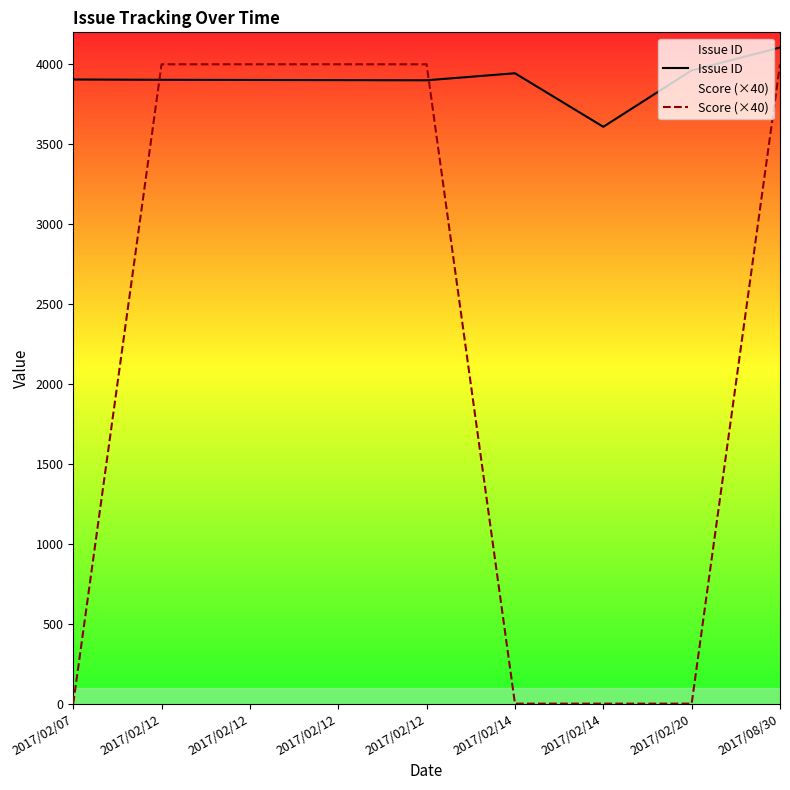

The Score (×40) series shows 4000 at 2017/02/12. True or false?

True